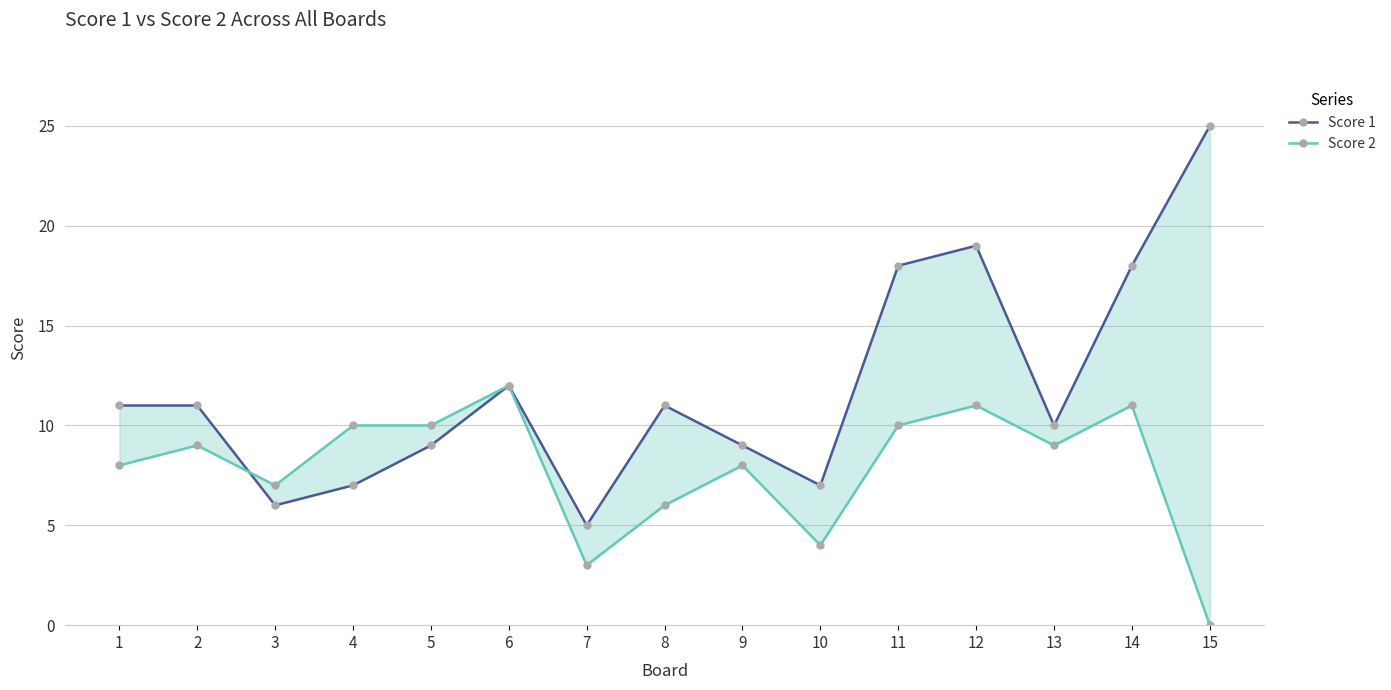

What are all the series names shown in the legend?

Score 1, Score 2